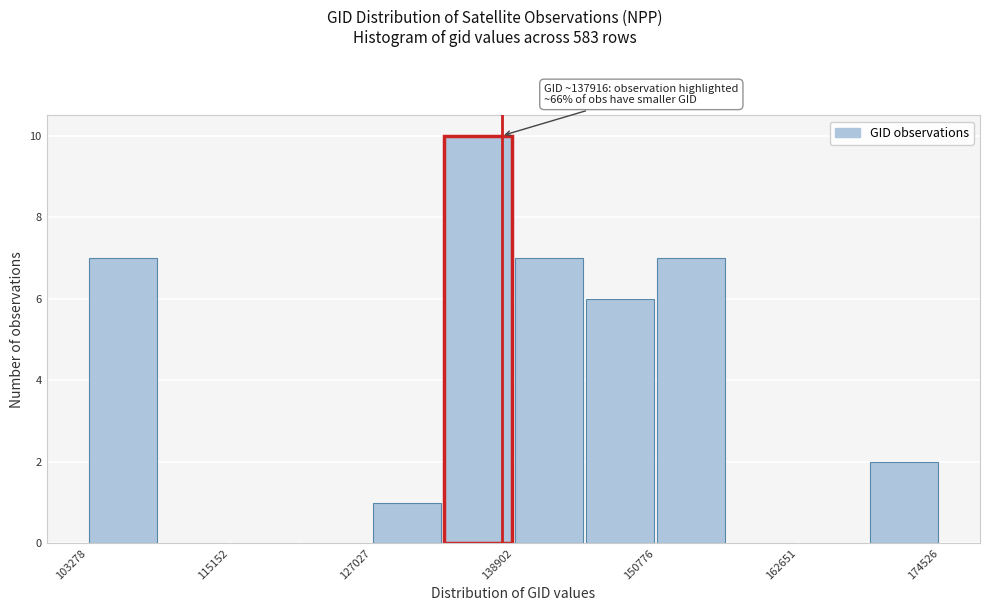

Around what value on the x-axis is the tallest bar? Give the approximate position of its centre, as read against the axis.

136000